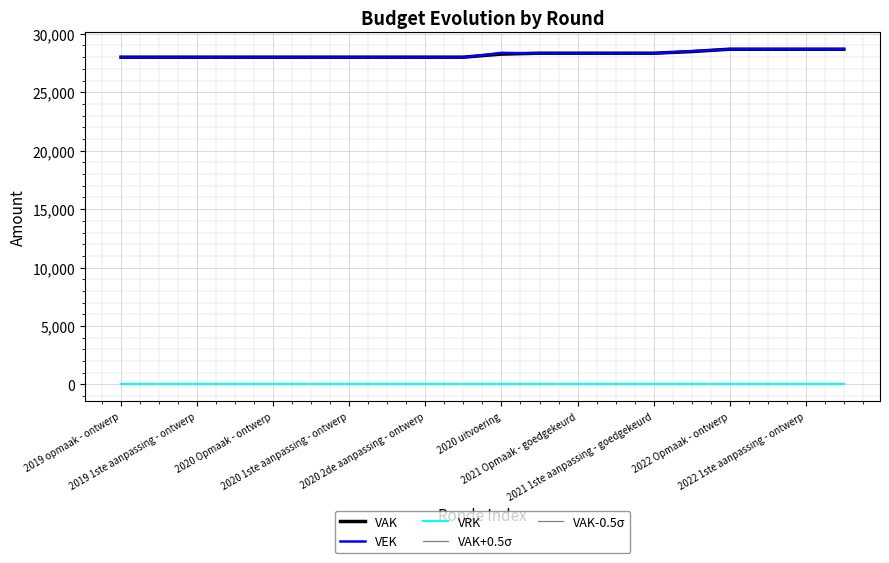

How many values in the VAK-0.5σ series are below 28212?

10